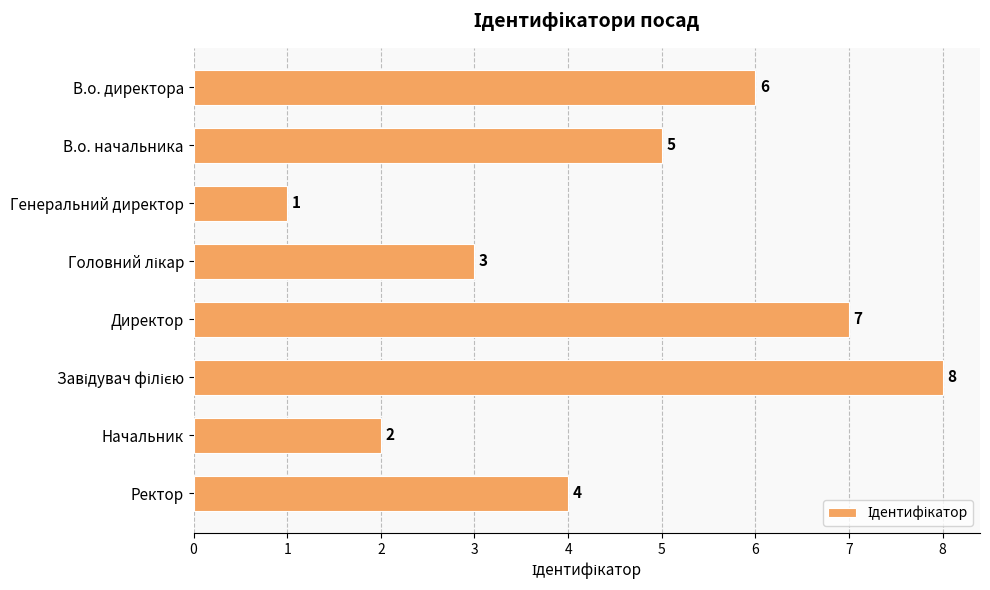

Reading bottom to top, what are all the values shown in this chart?

4	2	8	7	3	1	5	6